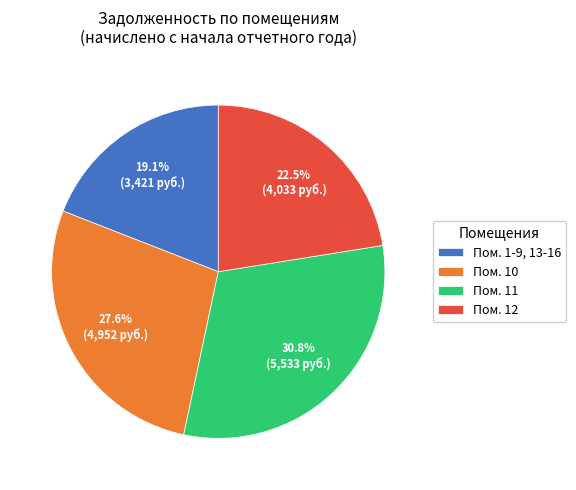

Rank the categories by value from highest to lowest.

Пом. 11, Пом. 10, Пом. 12, Пом. 1-9, 13-16